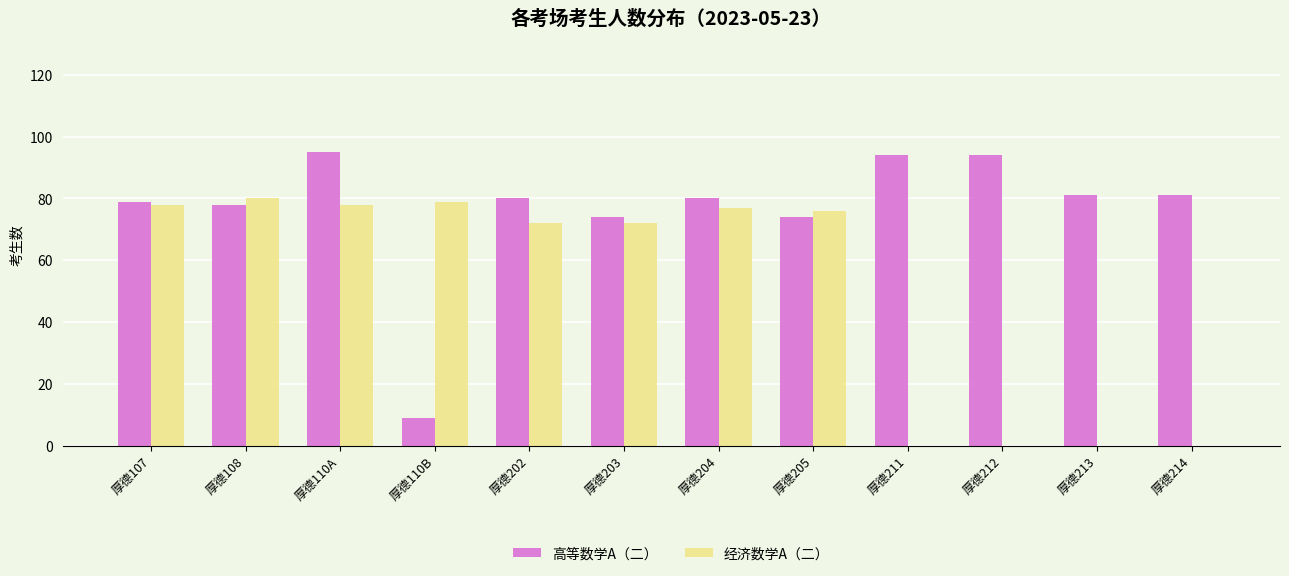

Are the bars grouped side by side (vs. stacked)?

Yes